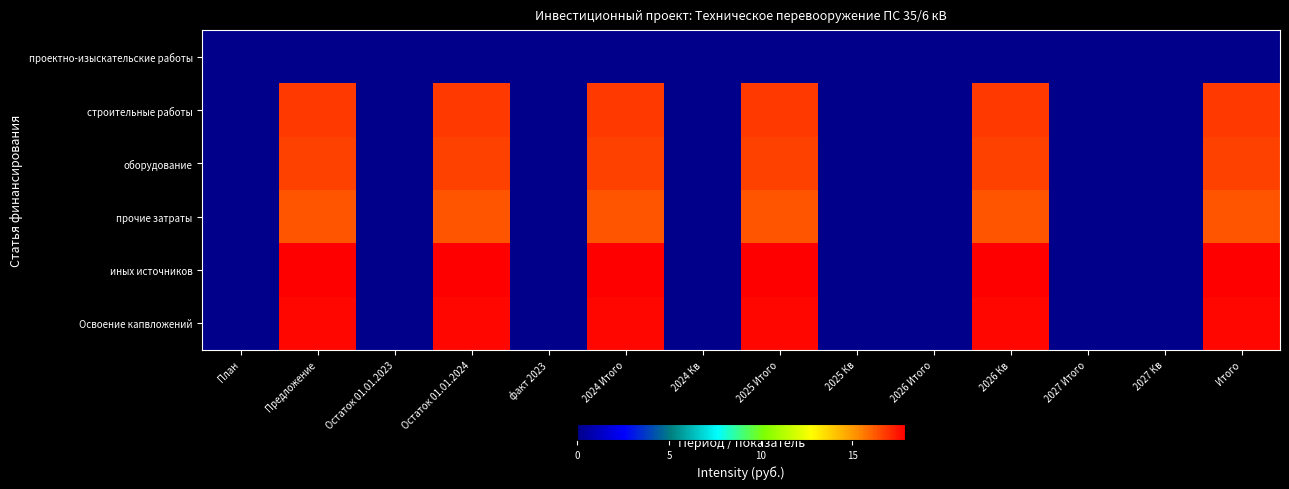

Reading left to right, extract all data points from this chart.

проектно-изыскательские работы: План=0.0	Предложение=0.0	Остаток 01.01.2023=0.0	Остаток 01.01.2024=0.0	факт 2023=0.0	2024 Итого=0.0	2024 Кв=0.0	2025 Итого=0.0	2025 Кв=0.0	2026 Итого=0.0	2026 Кв=0.0	2027 Итого=0.0	2027 Кв=0.0	Итого=0.0
строительные работы: План=0.0	Предложение=16.8	Остаток 01.01.2023=0.0	Остаток 01.01.2024=16.8	факт 2023=0.0	2024 Итого=16.8	2024 Кв=0.0	2025 Итого=16.8	2025 Кв=0.0	2026 Итого=0.0	2026 Кв=16.8	2027 Итого=0.0	2027 Кв=0.0	Итого=16.8
оборудование: План=0.0	Предложение=16.7	Остаток 01.01.2023=0.0	Остаток 01.01.2024=16.7	факт 2023=0.0	2024 Итого=16.7	2024 Кв=0.0	2025 Итого=16.7	2025 Кв=0.0	2026 Итого=0.0	2026 Кв=16.7	2027 Итого=0.0	2027 Кв=0.0	Итого=16.7
прочие затраты: План=0.0	Предложение=16.3	Остаток 01.01.2023=0.0	Остаток 01.01.2024=16.3	факт 2023=0.0	2024 Итого=16.3	2024 Кв=0.0	2025 Итого=16.3	2025 Кв=0.0	2026 Итого=0.0	2026 Кв=16.3	2027 Итого=0.0	2027 Кв=0.0	Итого=16.3
иных источников: План=0.0	Предложение=17.9	Остаток 01.01.2023=0.0	Остаток 01.01.2024=17.9	факт 2023=0.0	2024 Итого=17.9	2024 Кв=0.0	2025 Итого=17.9	2025 Кв=0.0	2026 Итого=0.0	2026 Кв=17.9	2027 Итого=0.0	2027 Кв=0.0	Итого=17.9
Освоение капвложений: План=0.0	Предложение=17.7	Остаток 01.01.2023=0.0	Остаток 01.01.2024=17.7	факт 2023=0.0	2024 Итого=17.7	2024 Кв=0.0	2025 Итого=17.7	2025 Кв=0.0	2026 Итого=0.0	2026 Кв=17.7	2027 Итого=0.0	2027 Кв=0.0	Итого=17.7